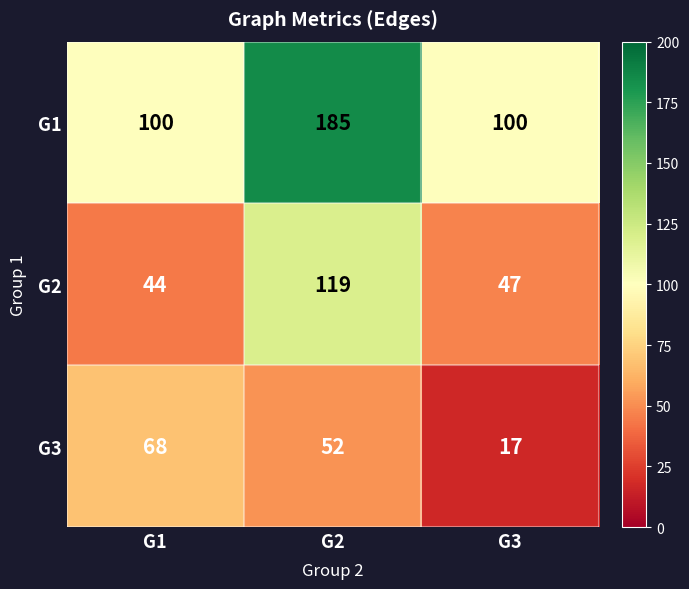

At which label does G2 first exceed 47?

G2